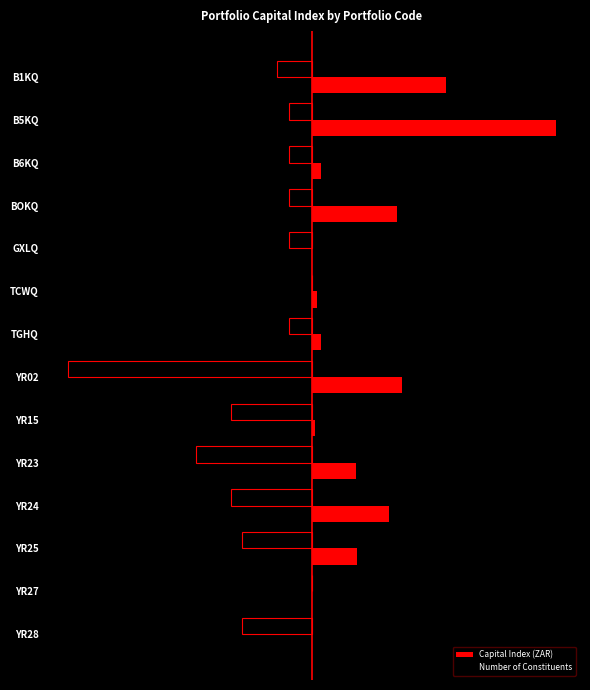

What are all the series names shown in the legend?

Capital Index (ZAR), Number of Constituents